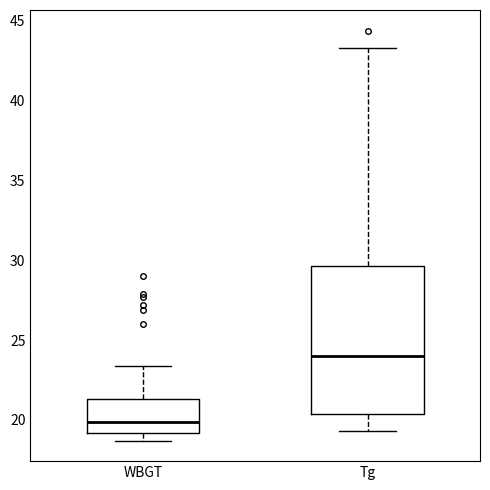

Reading left to right, read every box against the y-axis: the position of its median line, the range the box covers, and the ends of its whiskers. The values are not printed on the chart, so give them approximately, as read against the axis.

WBGT: median 20.0, box 19.0 to 21.5, whiskers 18.5 to 23.5
Tg: median 24.0, box 20.5 to 29.5, whiskers 19.5 to 43.5